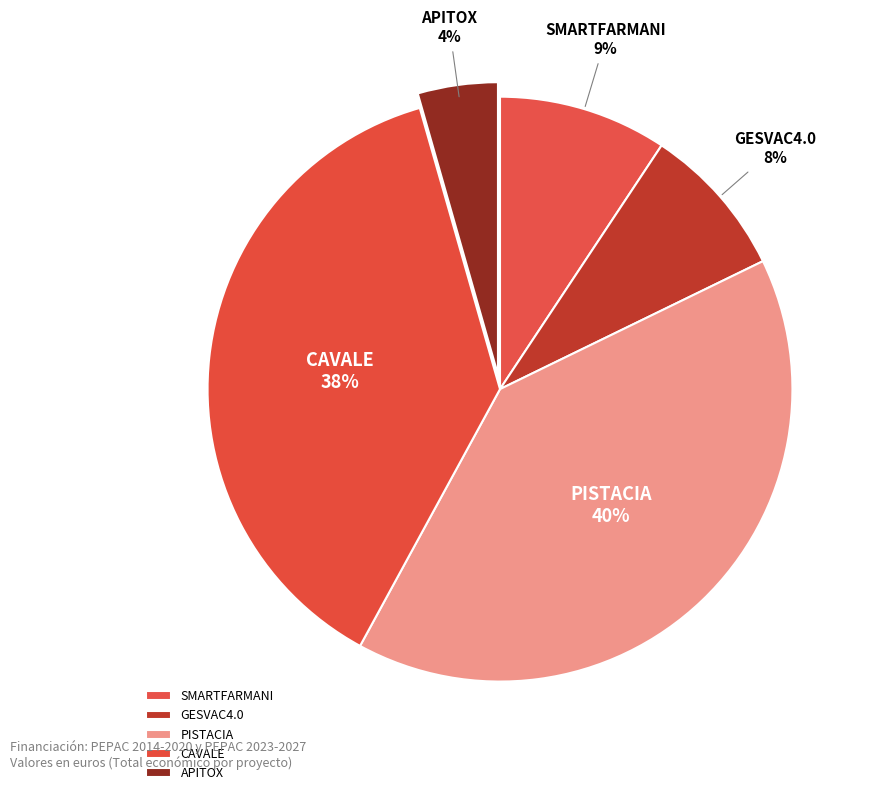

Which slice is the largest?

PISTACIA